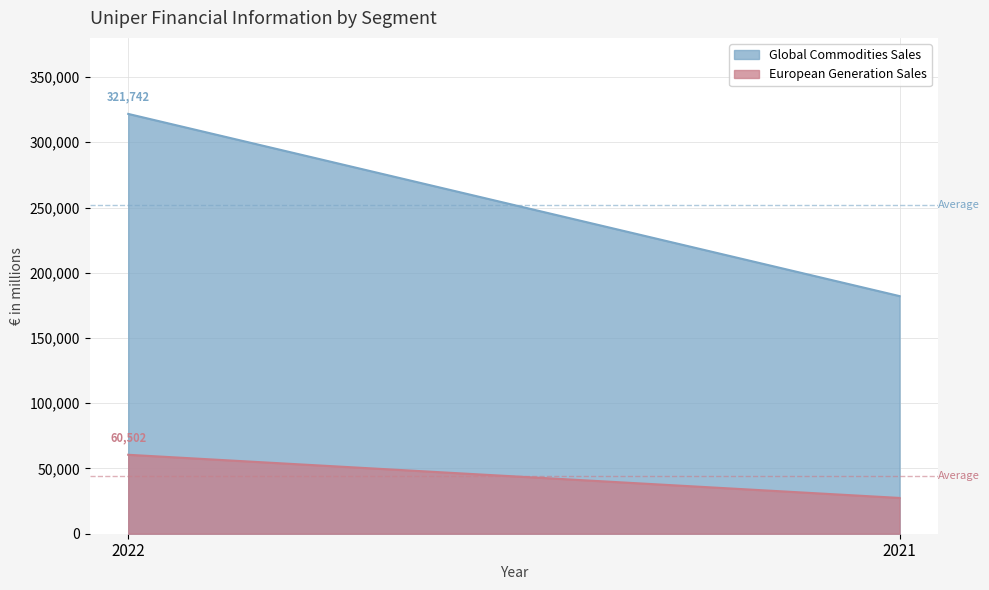

Which series has the largest total across all categories?

Global Commodities Sales